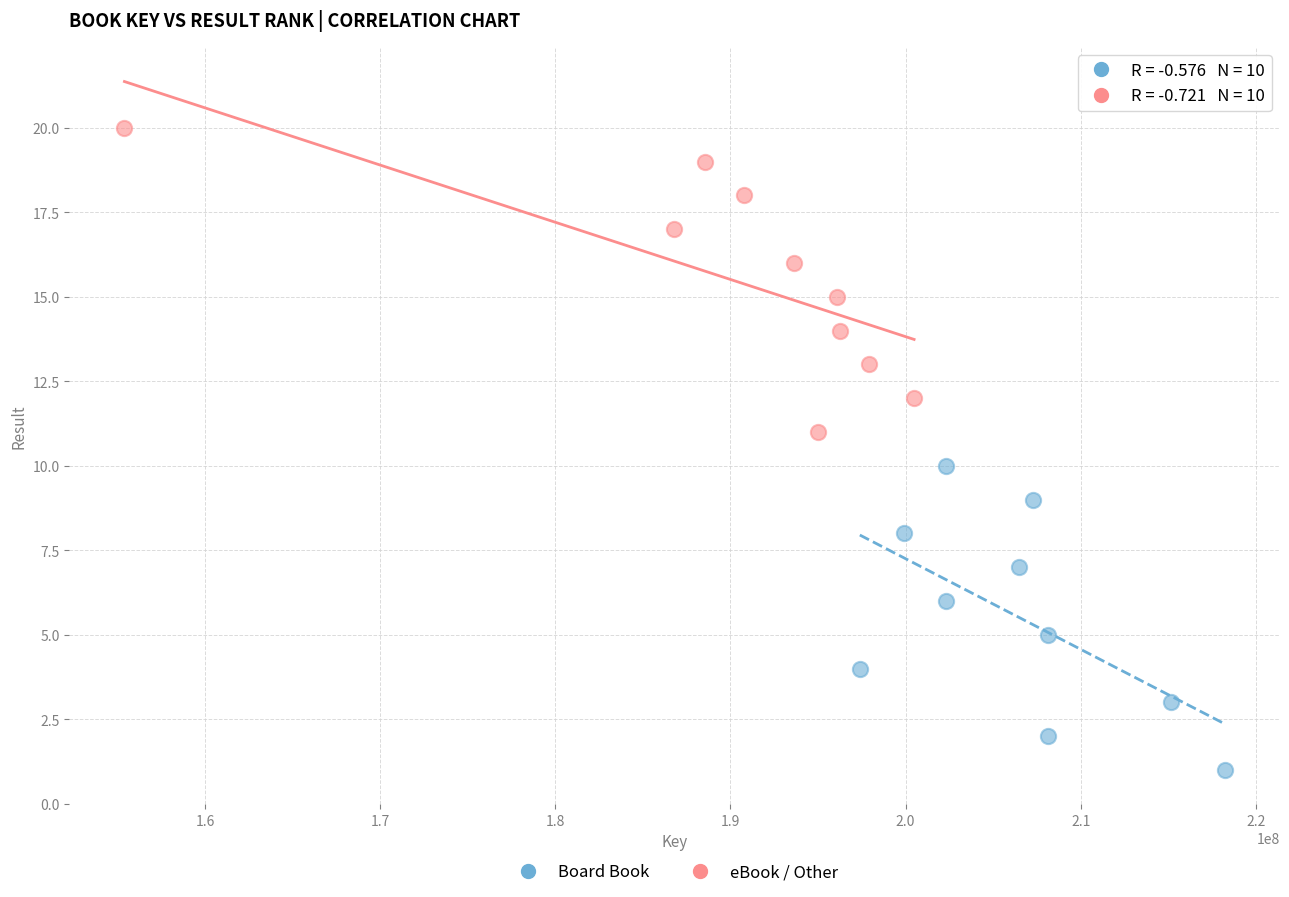

Which series contains the highest Y value?

eBook / Other